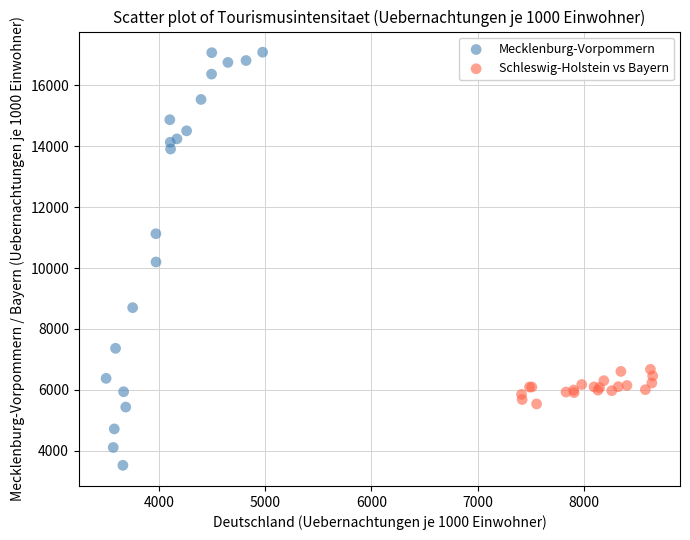

Which series reaches the minimum Y coordinate?

Mecklenburg-Vorpommern